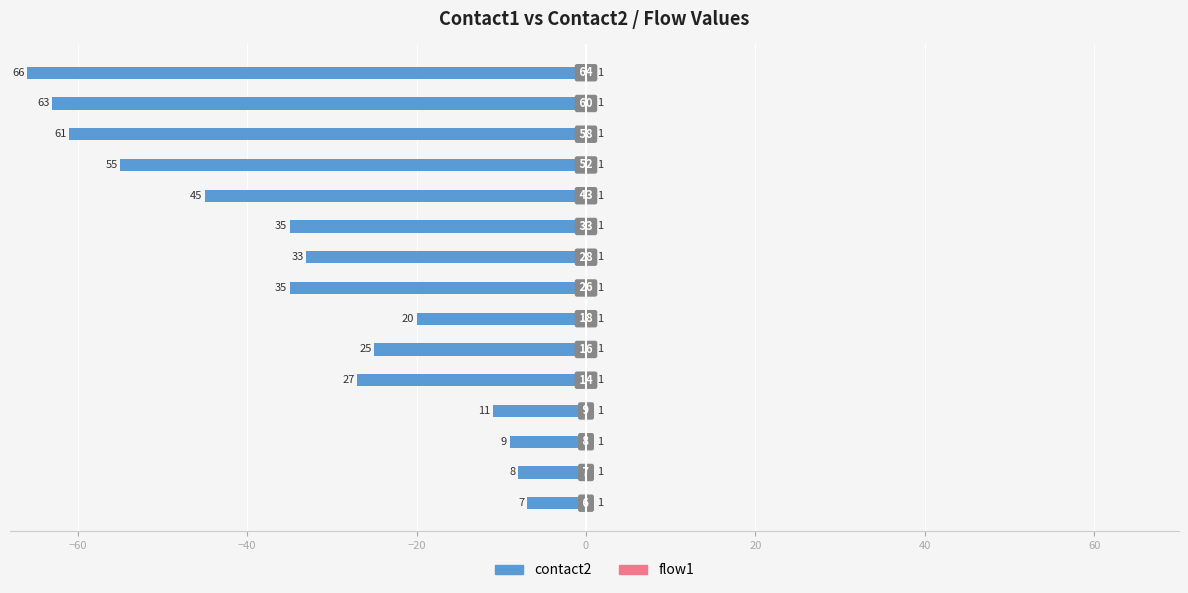

Rank the series by their average value, from lowest to highest.

contact2, flow1